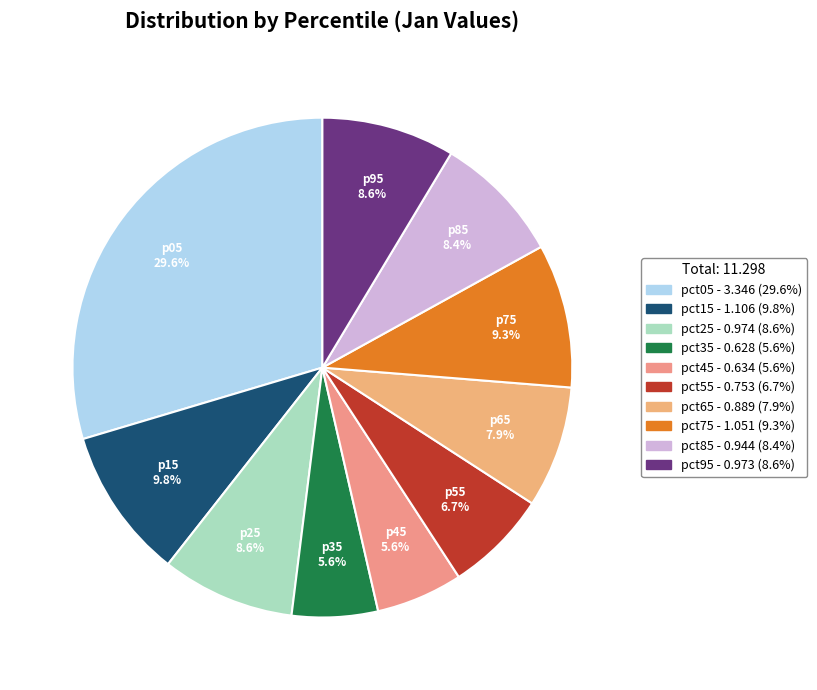

What portion of the pie excludes pct85?

91.6%